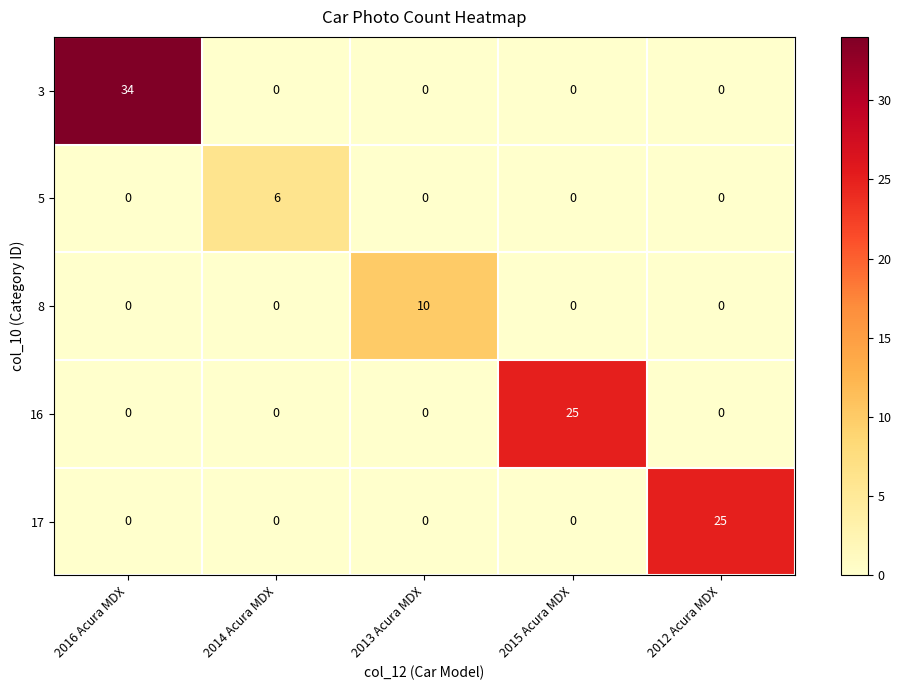

Is it true that 16 equals 9 at 2016 Acura MDX?

False